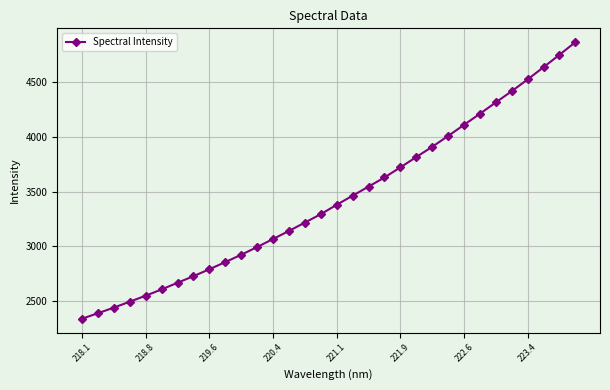

True or false: the data has more than 2 interior local peaks.

False